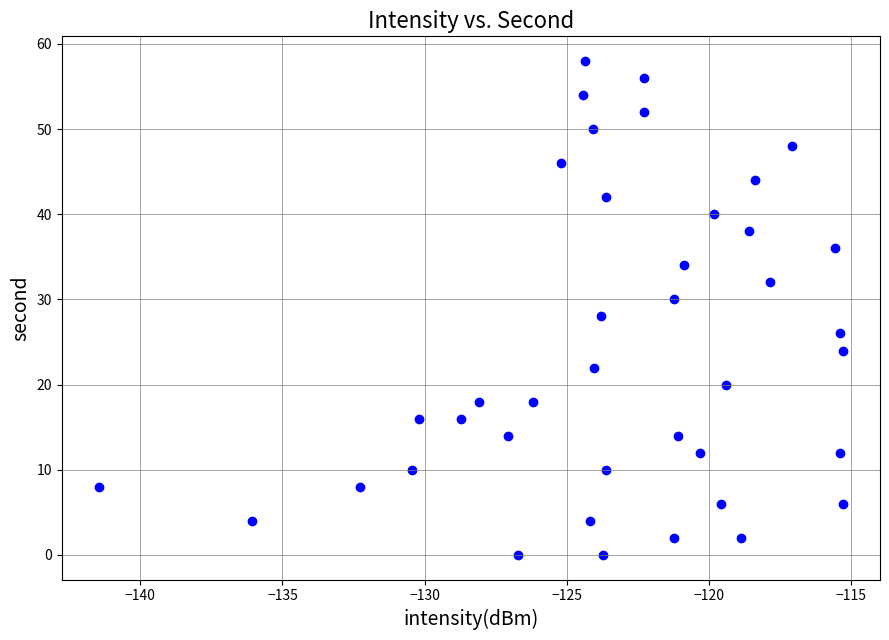

What is the range of Y values (max minus min)?

58